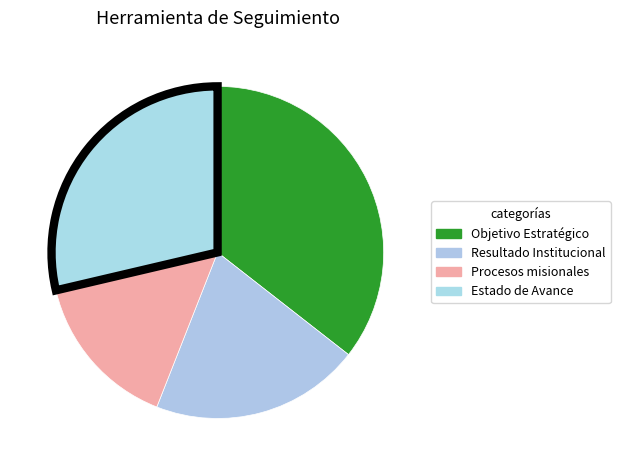

Is there a majority slice in this chart?

No